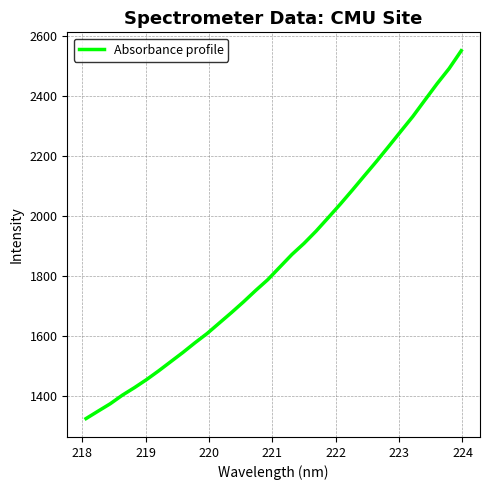

What is the maximum value shown in the chart?

2552.1